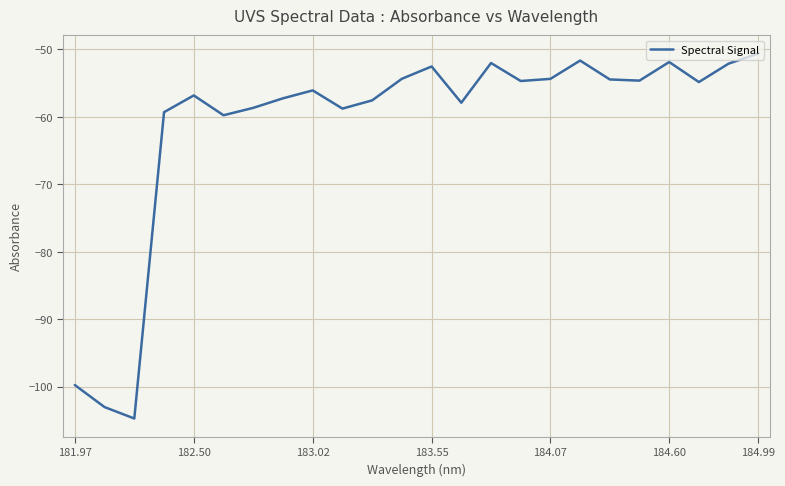

What is the greatest value displayed?

-50.6